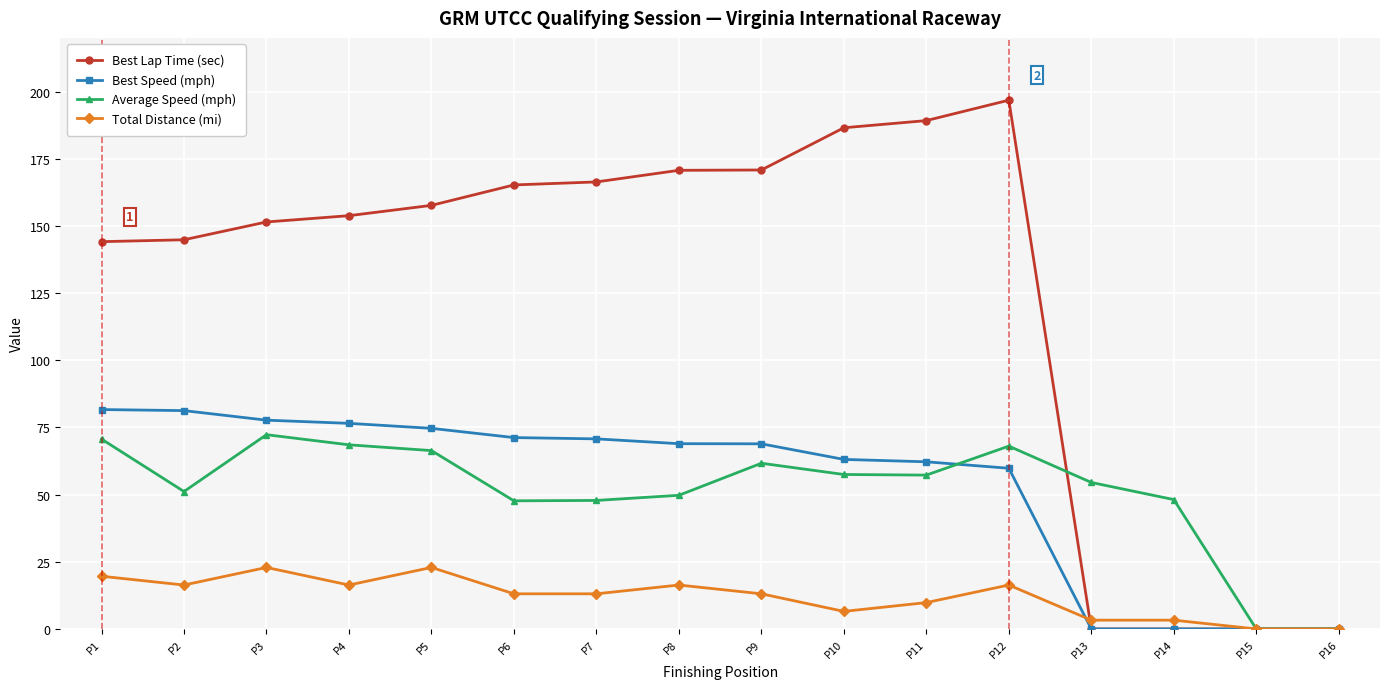

What are all the series names shown in the legend?

Best Lap Time (sec), Best Speed (mph), Average Speed (mph), Total Distance (mi)